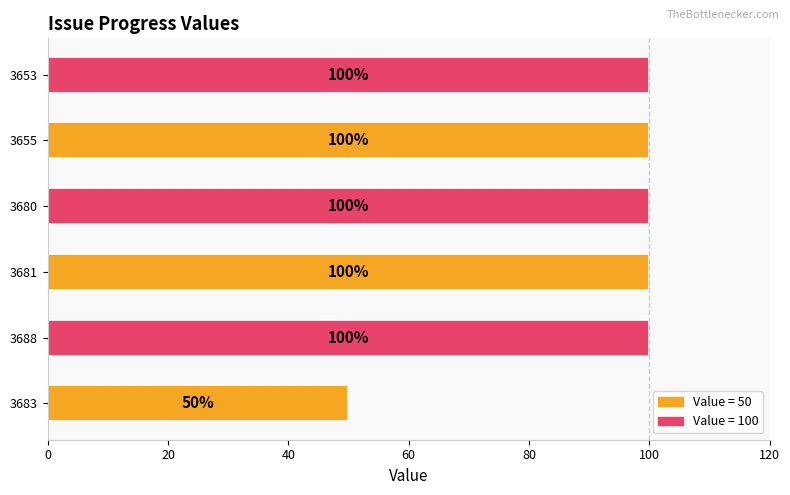

What is the sum of all values?

550